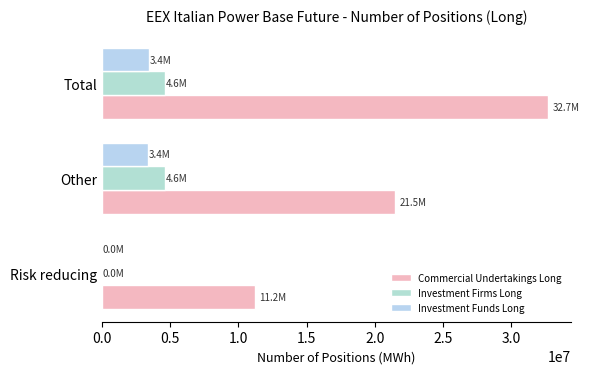

How many positive values does the Investment Firms Long series have?

2